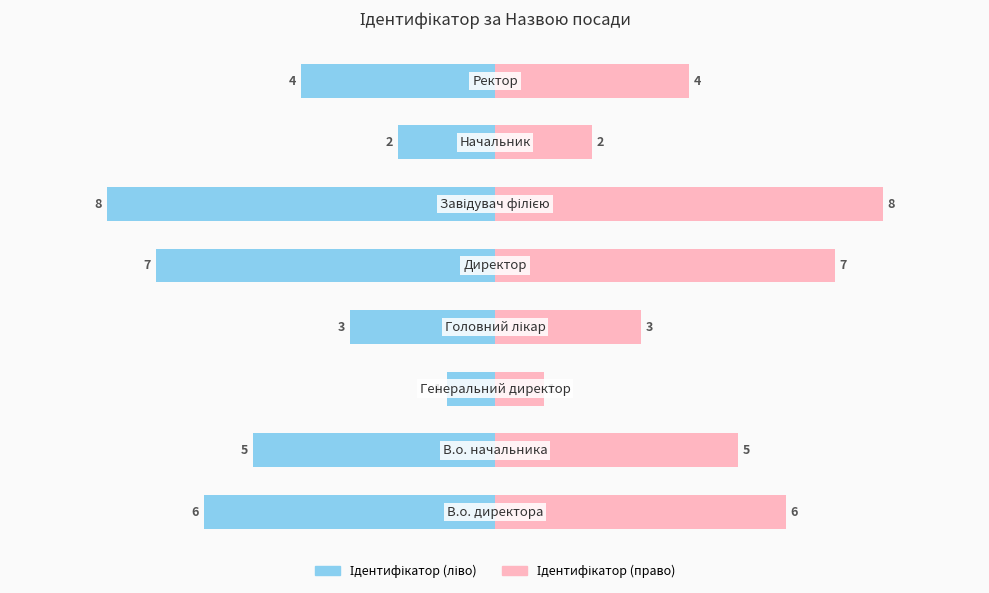

How many data points in Ідентифікатор (право) are less than 5?

4